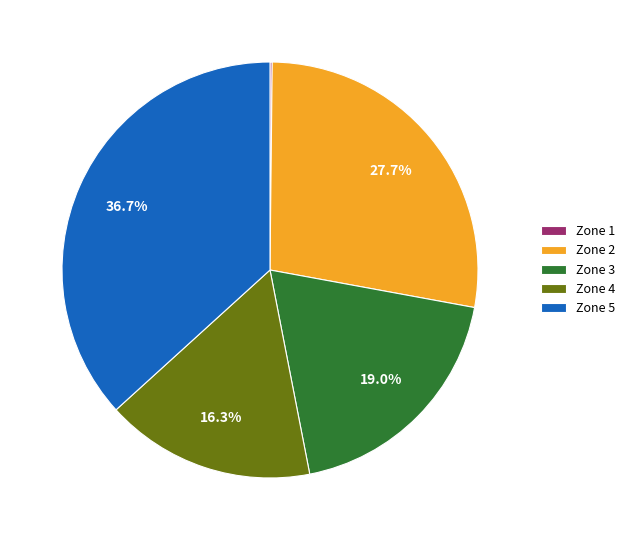

What portion of the pie excludes Zone 3?

81.0%